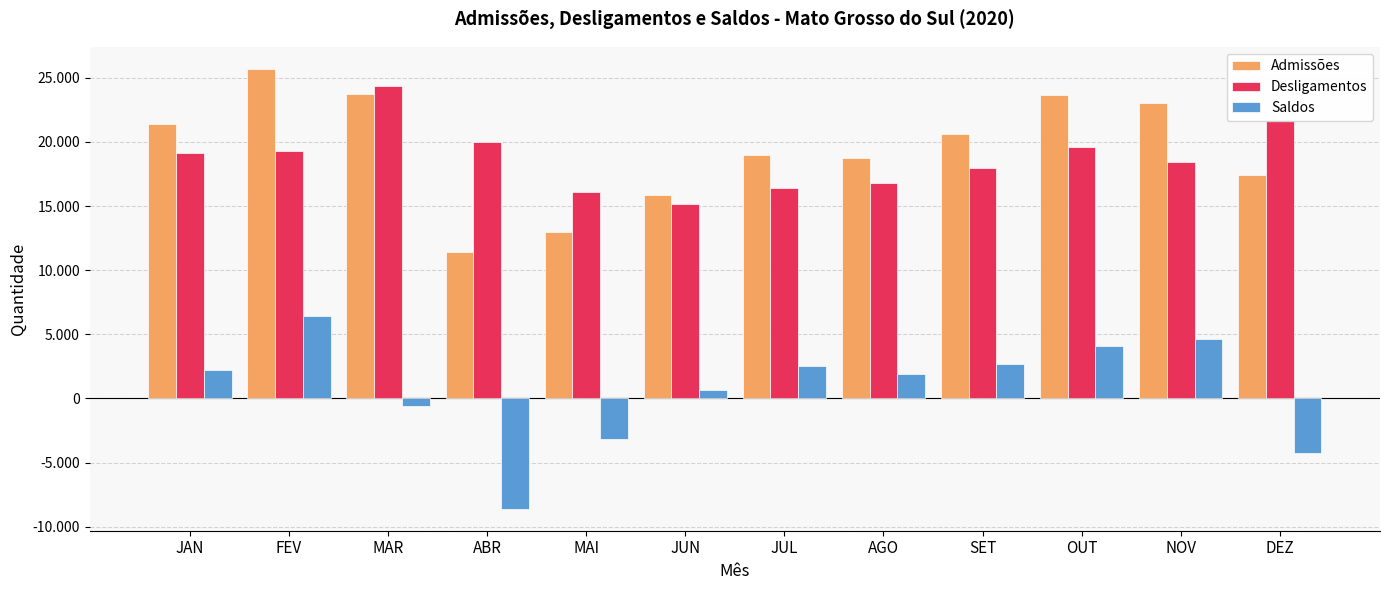

Rank the series at JAN from highest to lowest value.

Admissões, Desligamentos, Saldos